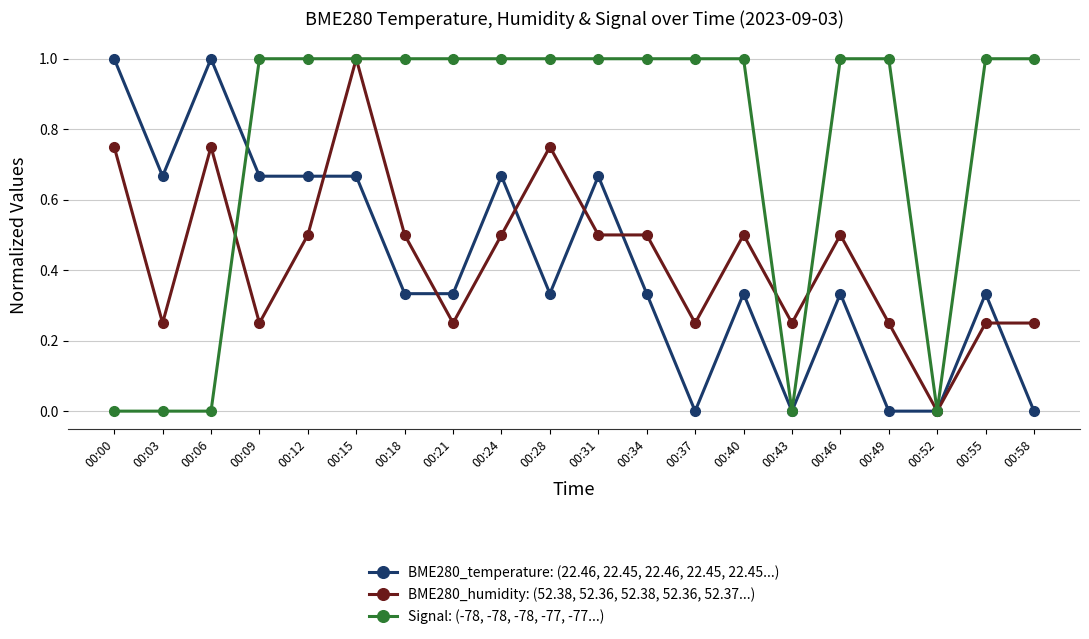

True or false: BME280_humidity: (52.38, 52.36, 52.38, 52.36, 52.37...) has more than 2 points higher than both neighbors.

True